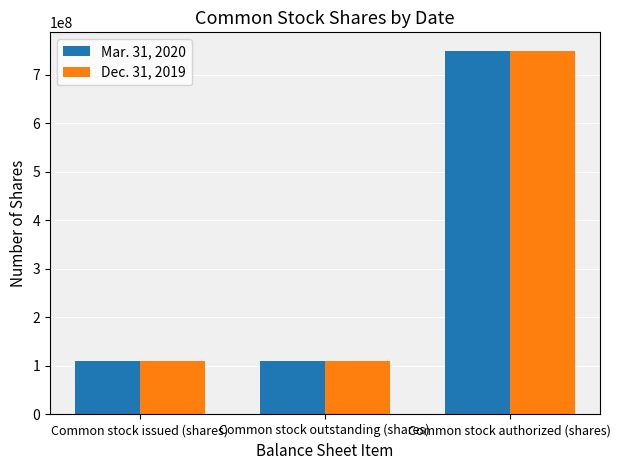

What is the average value of the Mar. 31, 2020 series?

323746452